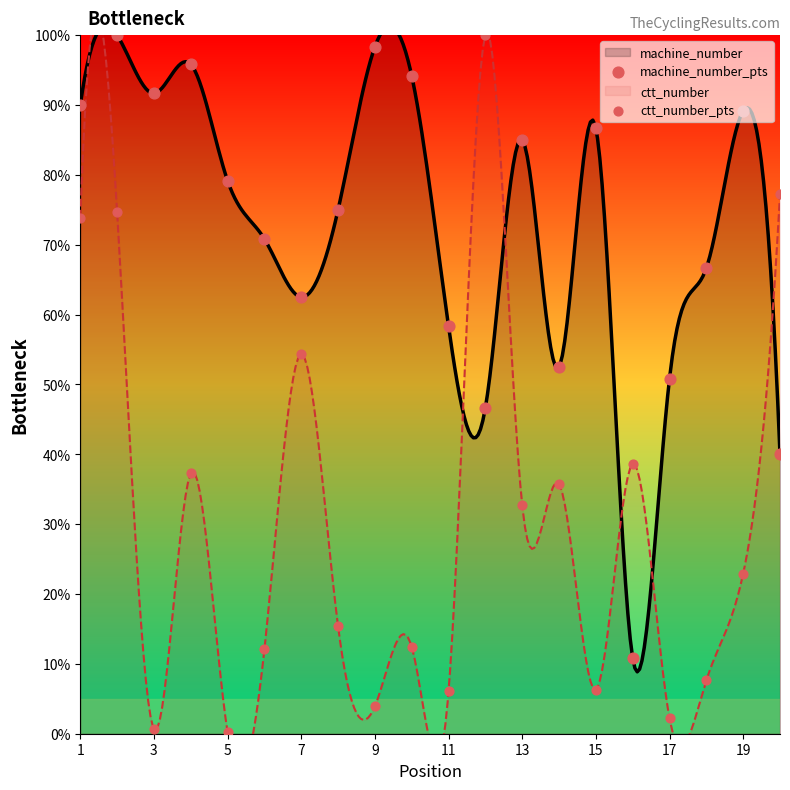

Is the value of ctt_number_pts at 3 greater than the value of machine_number_pts at 7?

No